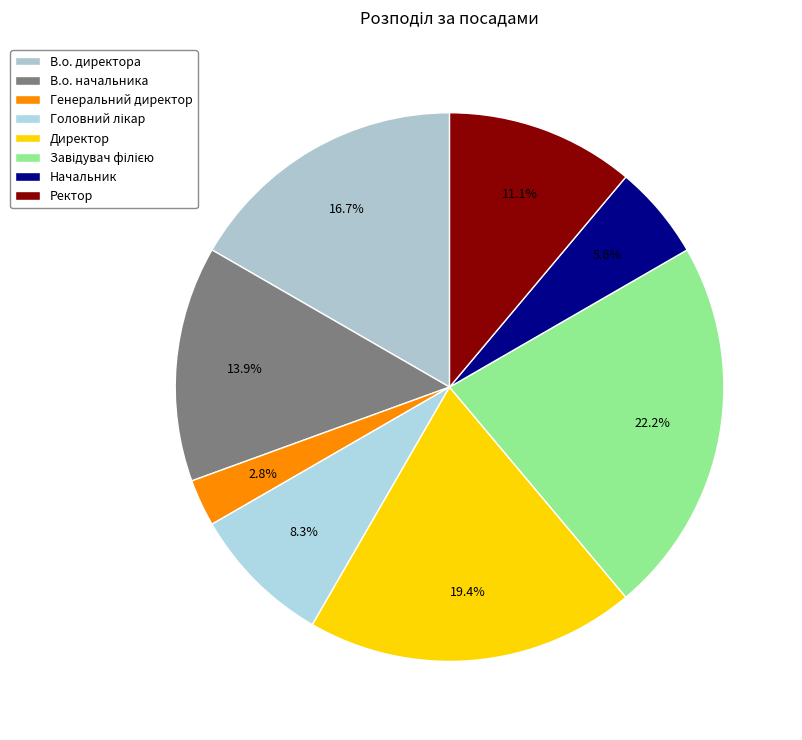

True or false: Головний лікар accounts for 8% of the total.

True